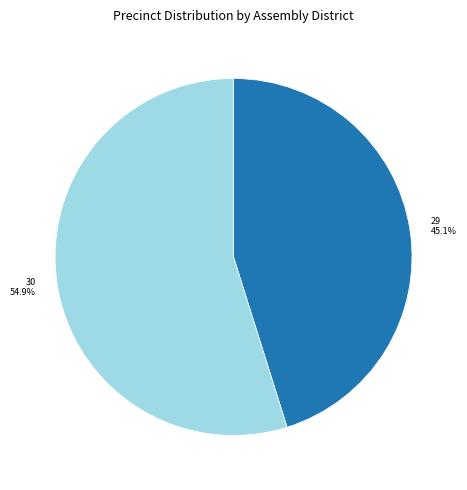

What portion of the pie excludes 29?

54.9%